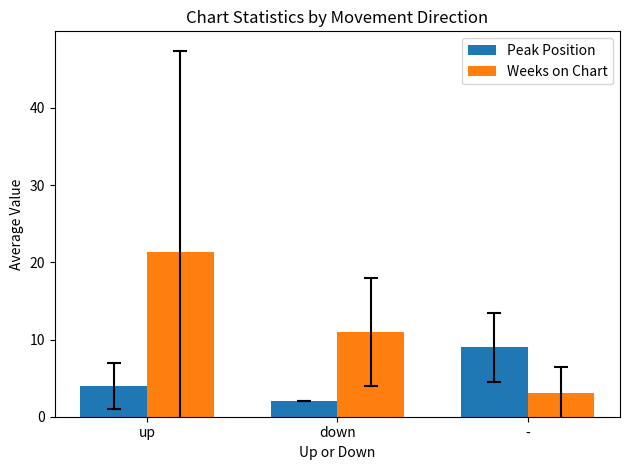

Is the value of Weeks on Chart at - greater than the value of Peak Position at up?

No